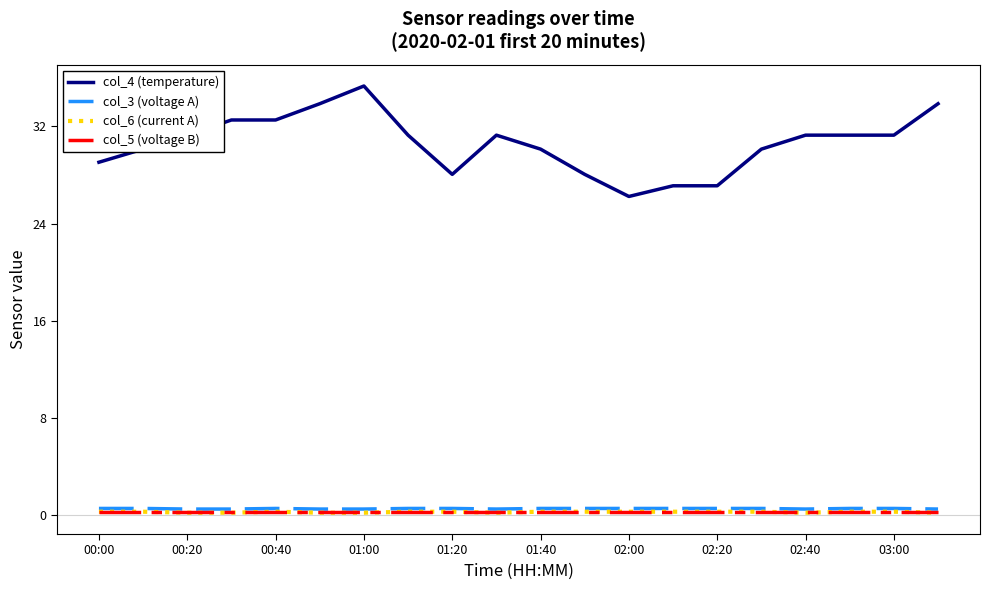

True or false: col_6 (current A) and col_4 (temperature) intersect in this chart.

False